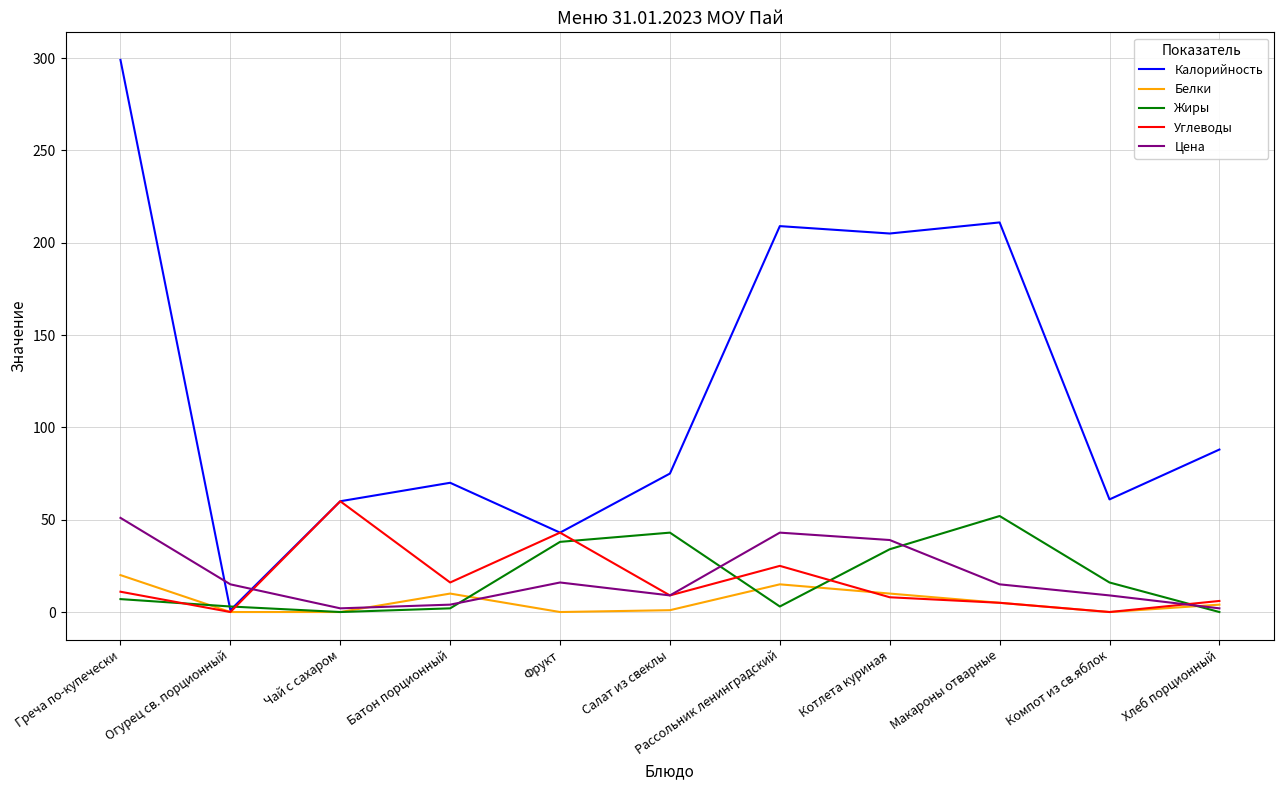

At which label is Углеводы closest to 30?

Рассольник ленинградский